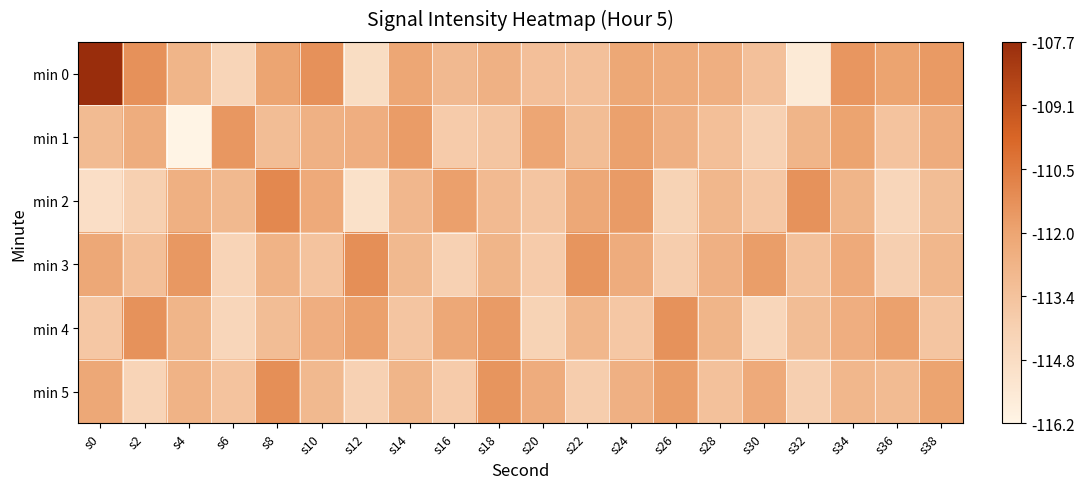

Reading right to left, what are all the values shown in this chart?

min 0: s38=-111.6	s36=-111.9	s34=-111.5	s32=-115.5	s30=-113.3	s28=-112.4	s26=-112.3	s24=-112.1	s22=-113.3	s20=-113.2	s18=-112.5	s16=-112.9	s14=-112.0	s12=-114.8	s10=-111.3	s8=-111.9	s6=-114.3	s4=-112.7	s2=-111.3	s0=-107.7
min 1: s38=-112.3	s36=-113.4	s34=-111.9	s32=-112.7	s30=-114.1	s28=-113.2	s26=-112.5	s24=-111.8	s22=-113.1	s20=-112.0	s18=-113.5	s16=-113.8	s14=-111.6	s12=-112.4	s10=-112.5	s8=-113.1	s6=-111.5	s4=-116.2	s2=-112.3	s0=-113.0
min 2: s38=-113.1	s36=-114.4	s34=-112.7	s32=-111.3	s30=-113.6	s28=-112.8	s26=-114.2	s24=-111.6	s22=-112.1	s20=-113.5	s18=-113.0	s16=-111.8	s14=-112.8	s12=-115.0	s10=-112.2	s8=-111.0	s6=-112.9	s4=-112.5	s2=-114.0	s0=-114.9
min 3: s38=-112.8	s36=-114.0	s34=-112.2	s32=-113.3	s30=-111.7	s28=-112.5	s26=-113.9	s24=-112.3	s22=-111.4	s20=-113.8	s18=-112.7	s16=-114.1	s14=-112.9	s12=-111.2	s10=-113.4	s8=-112.6	s6=-114.3	s4=-111.5	s2=-113.2	s0=-112.1
min 4: s38=-113.5	s36=-111.8	s34=-112.4	s32=-113.1	s30=-114.4	s28=-112.7	s26=-111.3	s24=-113.6	s22=-112.8	s20=-114.2	s18=-111.6	s16=-112.1	s14=-113.5	s12=-111.8	s10=-112.4	s8=-113.1	s6=-114.4	s4=-112.7	s2=-111.3	s0=-113.6
min 5: s38=-111.9	s36=-113.0	s34=-112.8	s32=-114.0	s30=-112.2	s28=-113.3	s26=-111.7	s24=-112.5	s22=-113.9	s20=-112.3	s18=-111.4	s16=-113.8	s14=-112.7	s12=-114.1	s10=-112.9	s8=-111.2	s6=-113.4	s4=-112.6	s2=-114.3	s0=-112.1